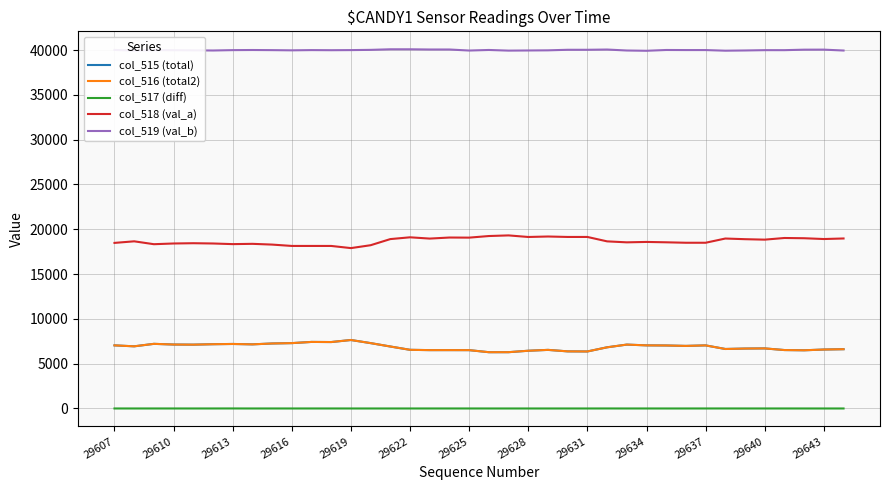

What is the greatest value displayed?

40085